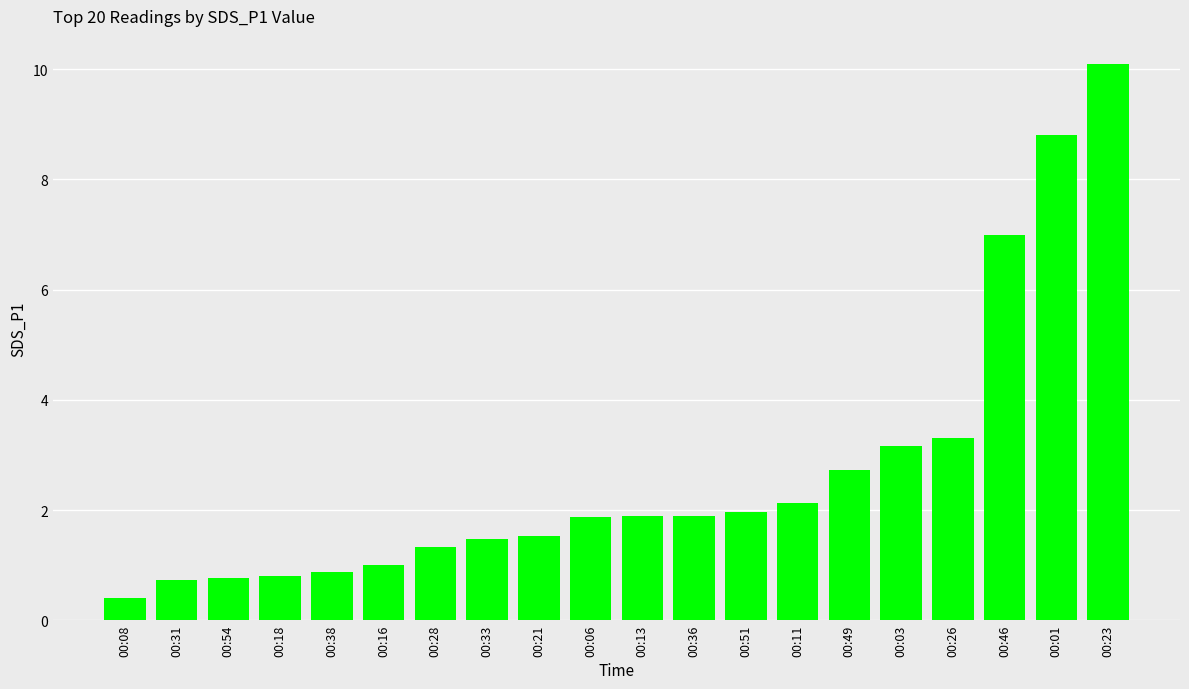

What is the difference between the maximum and minimum values?

9.7